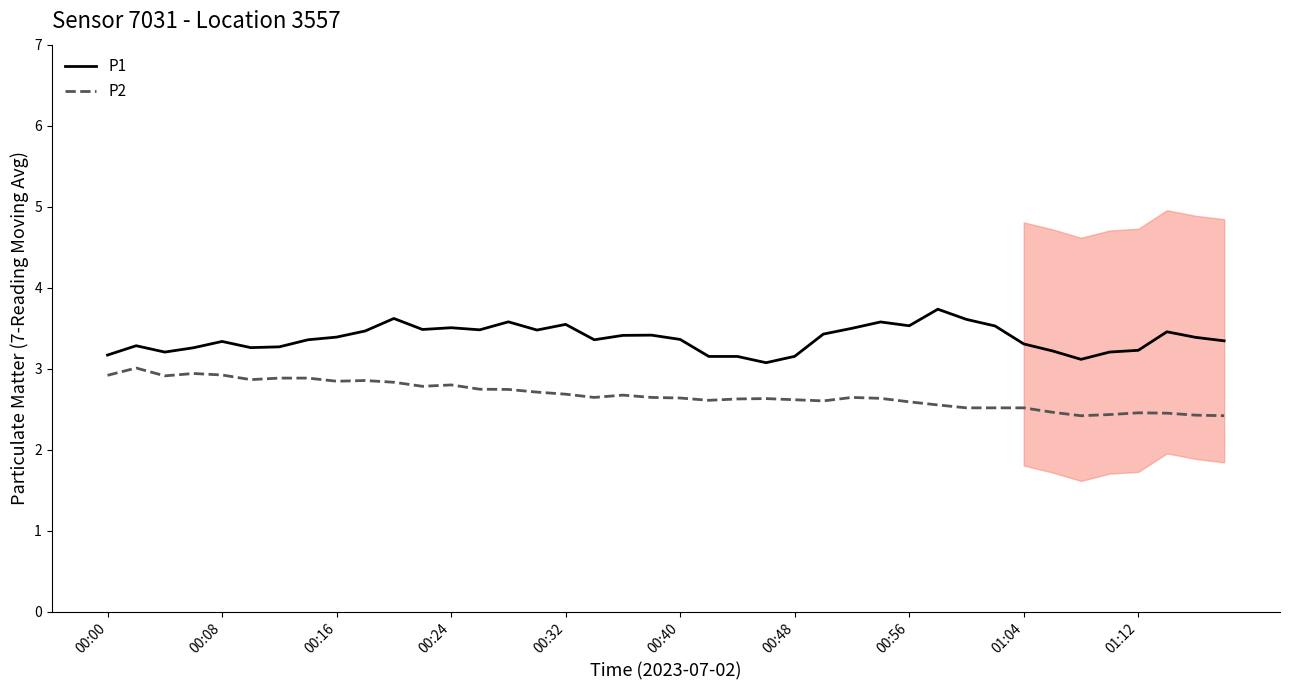

How many interior local peaks does the P2 series have?

9